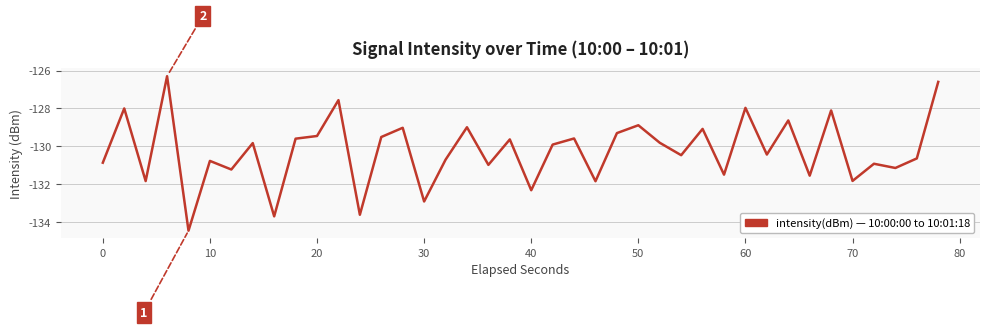

What is the minimum value shown in the chart?

-134.4